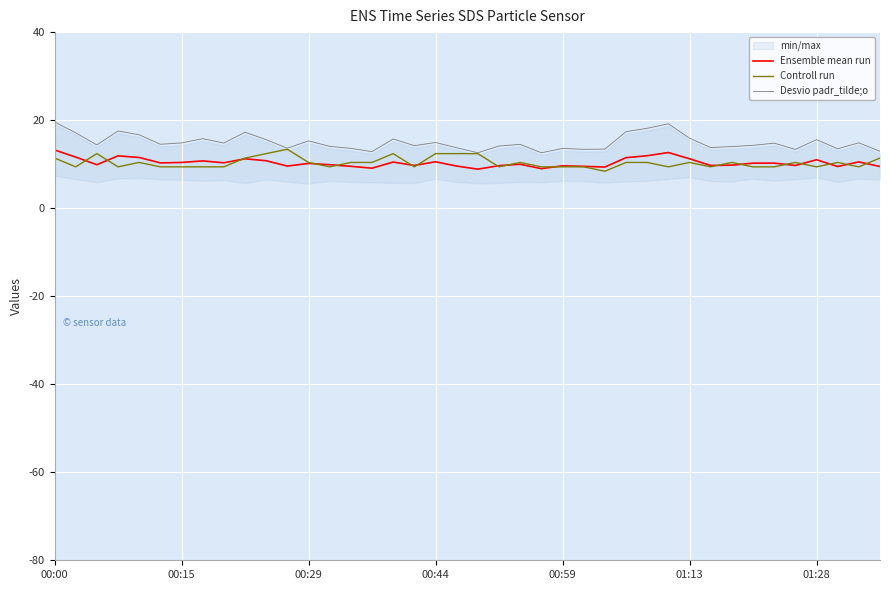

What is the sum of the Controll run values at 13 and 7?

18.8